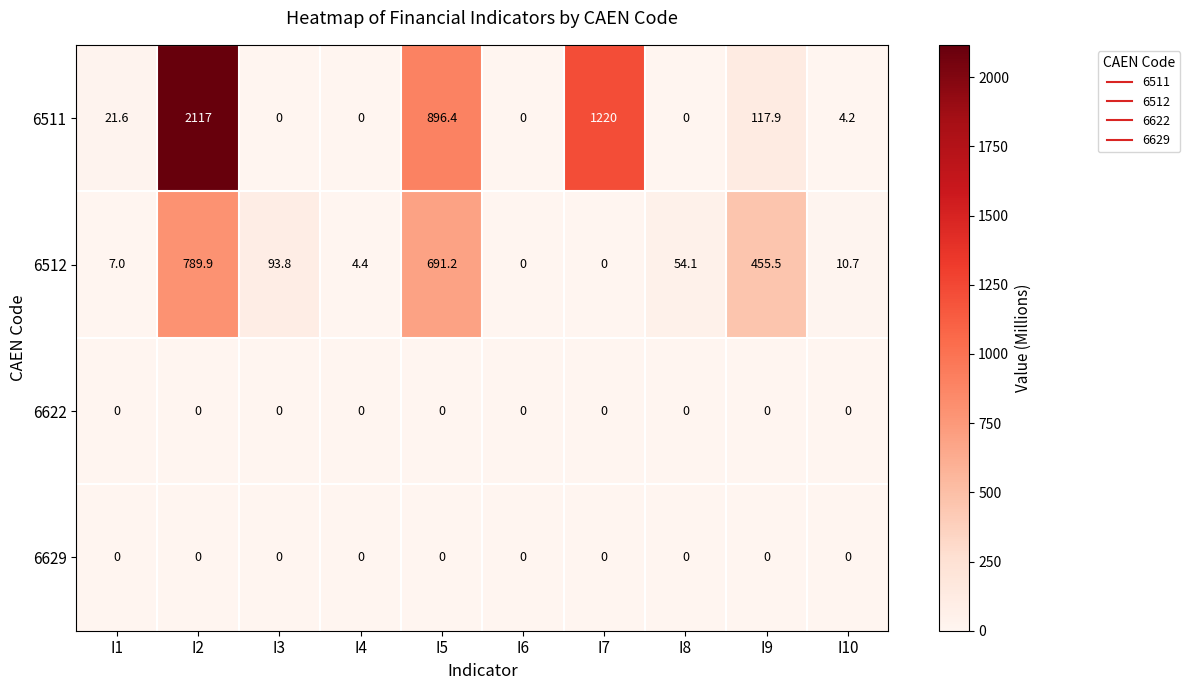

The value of 6511 at I9 is 117.9. True or false?

True